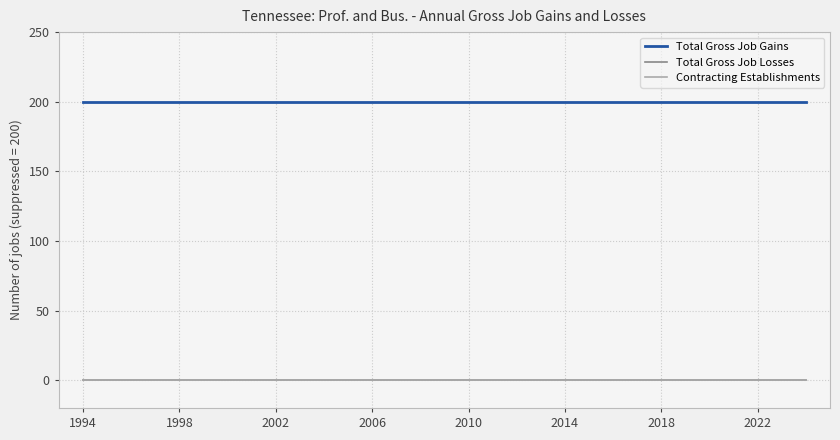

Reading left to right, list all the values displayed in this chart.

Total Gross Job Gains: 1994=200	1995=200	1996=200	1997=200	1998=200	1999=200	2000=200	2001=200	2002=200	2003=200	2004=200	2005=200	2006=200	2007=200	2008=200	2009=200	2010=200	2011=200	2012=200	2013=200	2014=200	2015=200	2016=200	2017=200	2018=200	2019=200	2020=200	2021=200	2022=200	2023=200	2024=200
Total Gross Job Losses: 1994=0	1995=0	1996=0	1997=0	1998=0	1999=0	2000=0	2001=0	2002=0	2003=0	2004=0	2005=0	2006=0	2007=0	2008=0	2009=0	2010=0	2011=0	2012=0	2013=0	2014=0	2015=0	2016=0	2017=0	2018=0	2019=0	2020=0	2021=0	2022=0	2023=0	2024=0
Contracting Establishments: 1994=0	1995=0	1996=0	1997=0	1998=0	1999=0	2000=0	2001=0	2002=0	2003=0	2004=0	2005=0	2006=0	2007=0	2008=0	2009=0	2010=0	2011=0	2012=0	2013=0	2014=0	2015=0	2016=0	2017=0	2018=0	2019=0	2020=0	2021=0	2022=0	2023=0	2024=0